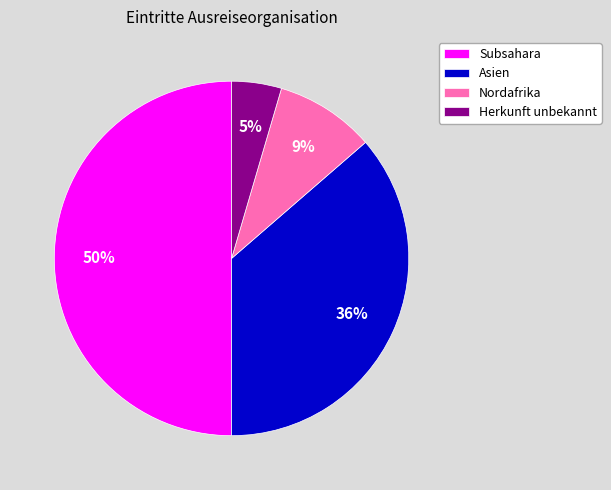

To the nearest percent, what is the difference between the largest and smallest slice percentages?

45%